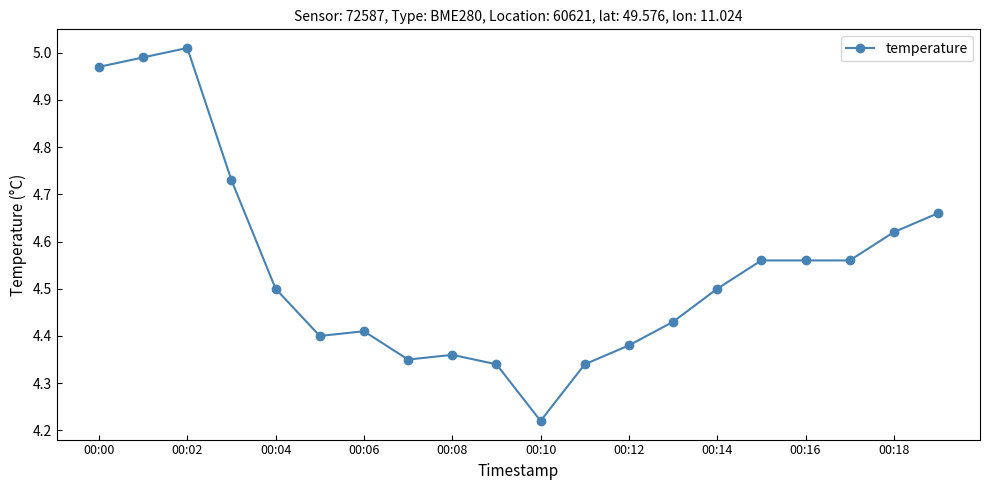

What is the sum of all values?

90.9